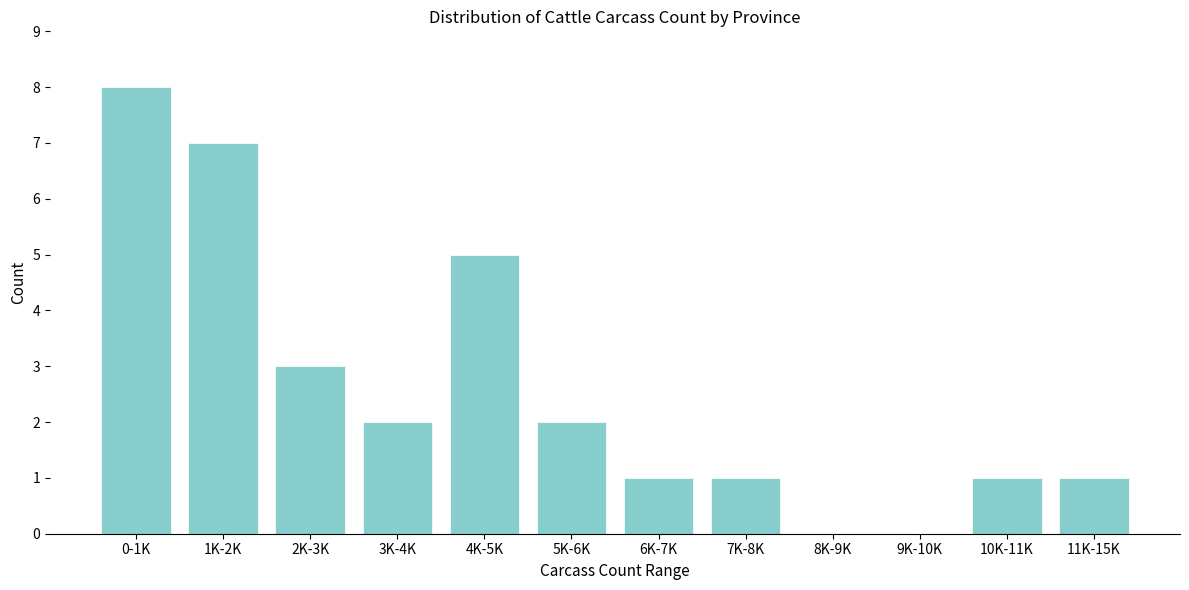

Reading right to left, transcribe all the data shown in this chart.

11K-15K=1	10K-11K=1	9K-10K=0	8K-9K=0	7K-8K=1	6K-7K=1	5K-6K=2	4K-5K=5	3K-4K=2	2K-3K=3	1K-2K=7	0-1K=8